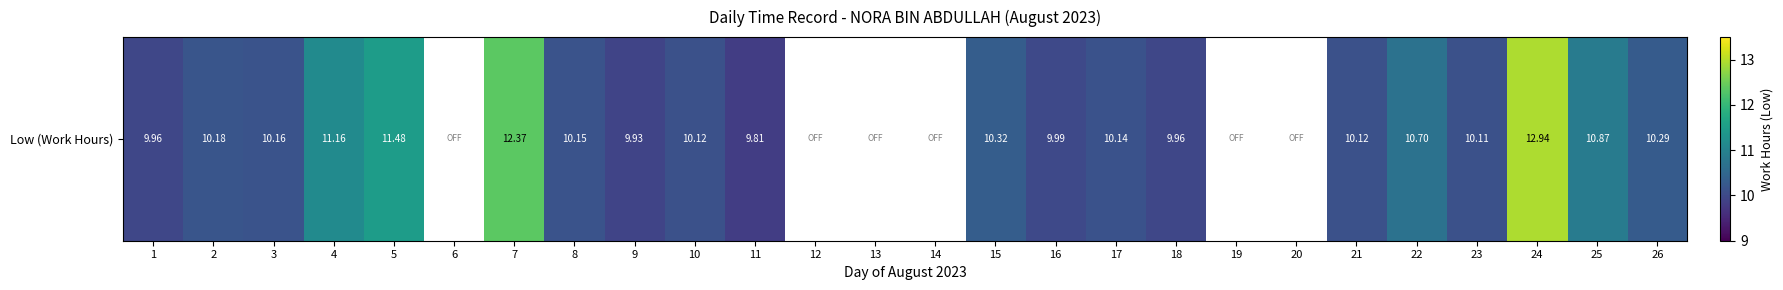

Where does the data first go above 10?

2